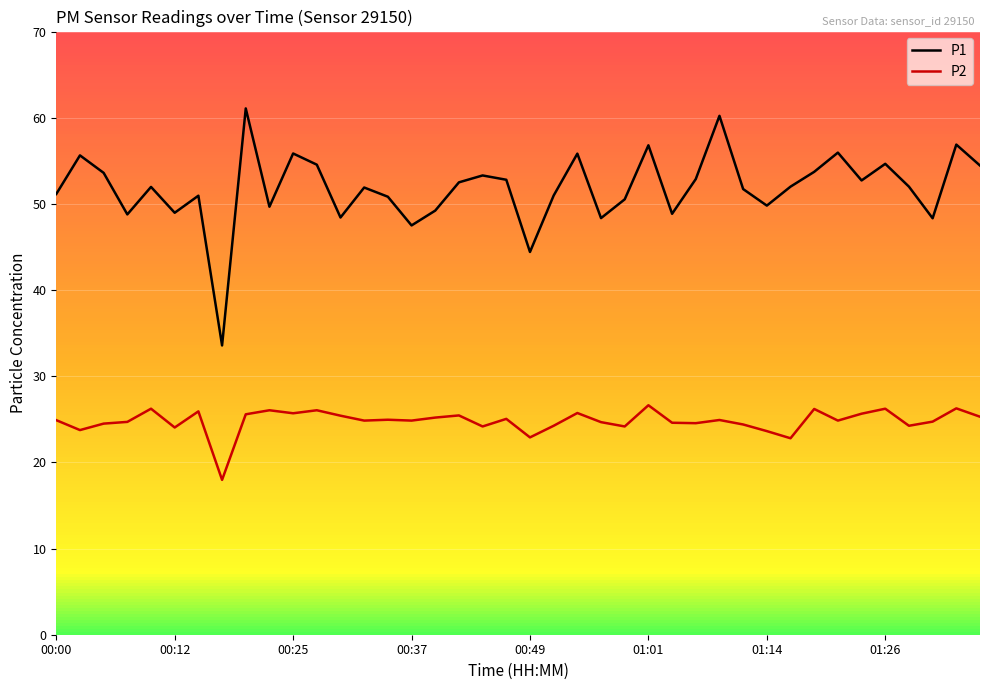

True or false: P2 and P1 intersect in this chart.

False